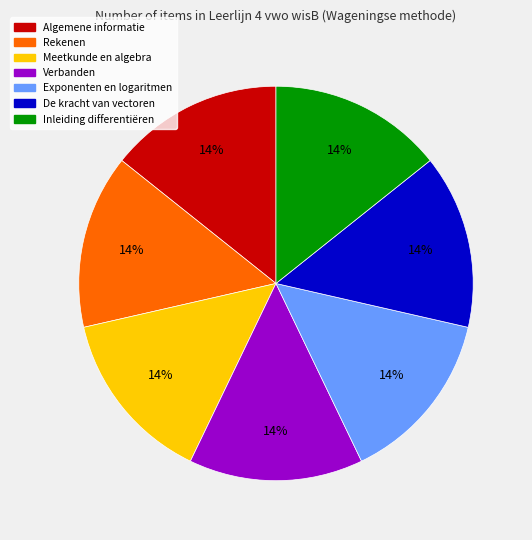

Is there any slice that represents more than half of the pie?

No